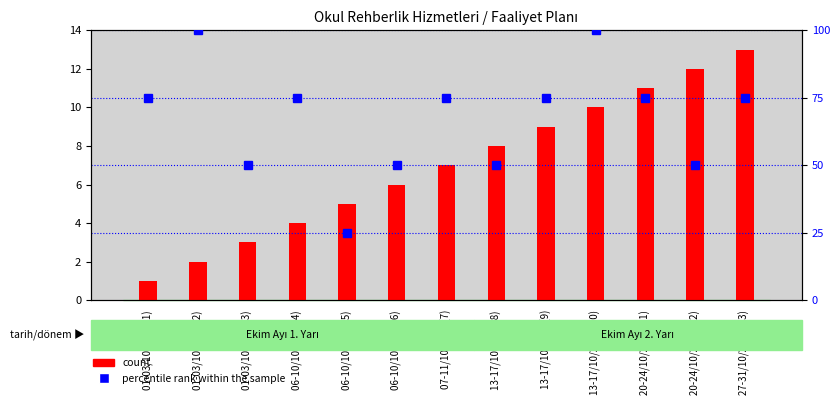

Which series has the largest total across all categories?

percentile rank within the sample